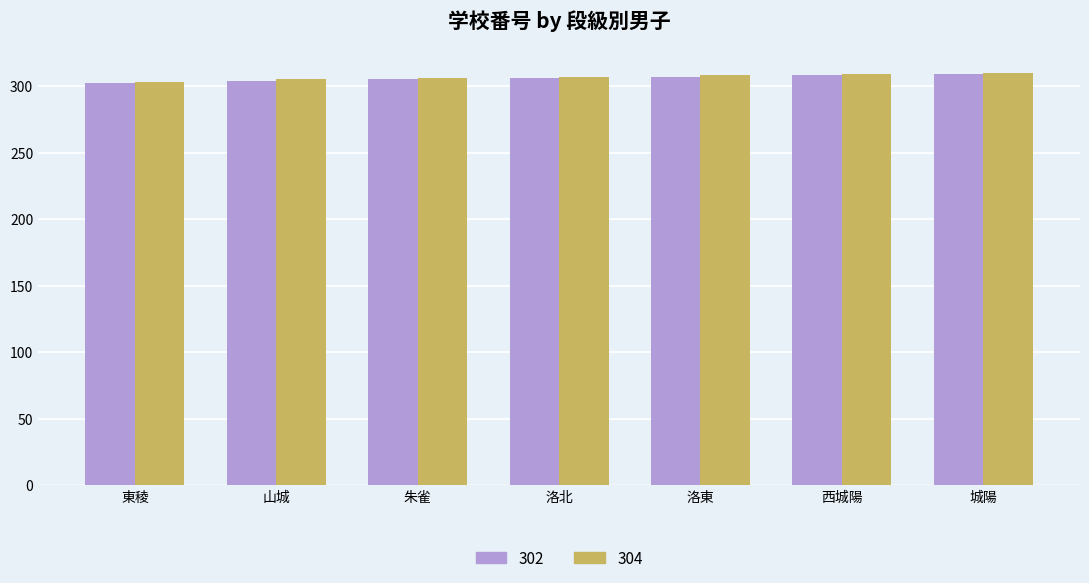

True or false: 302 has a value of 530 at 洛北.

False